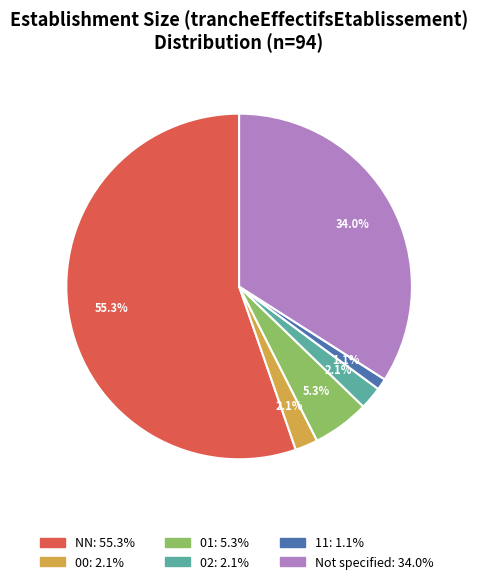

Does any single category account for the majority?

Yes